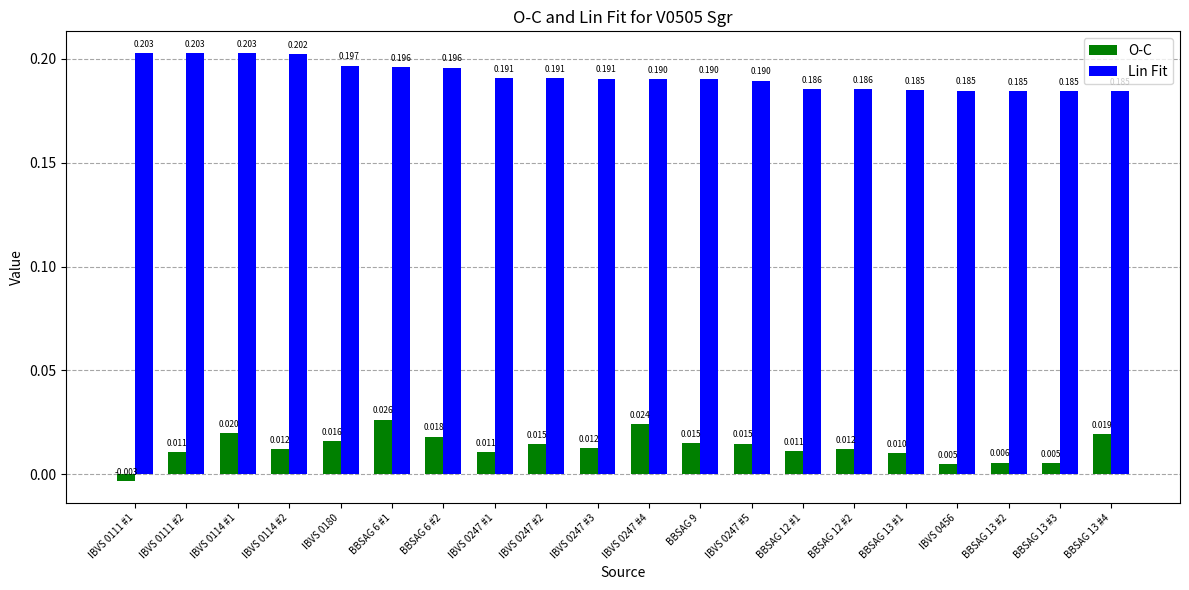

Rank the series by their maximum value, from highest to lowest.

Lin Fit, O-C